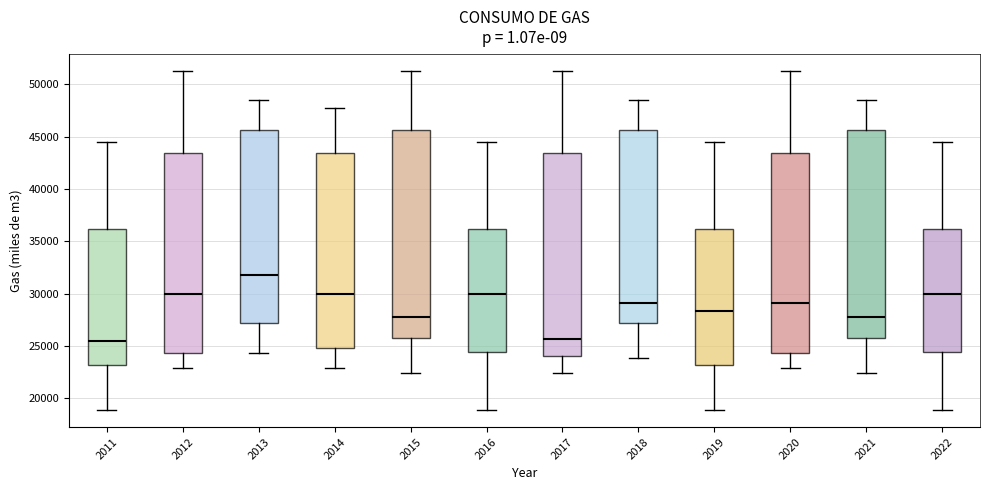

Which box has the highest median line?

2013